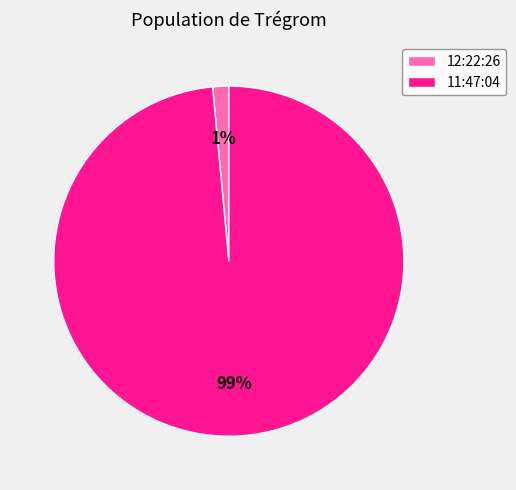

The 11:47:04 slice represents 84% of the pie. True or false?

False